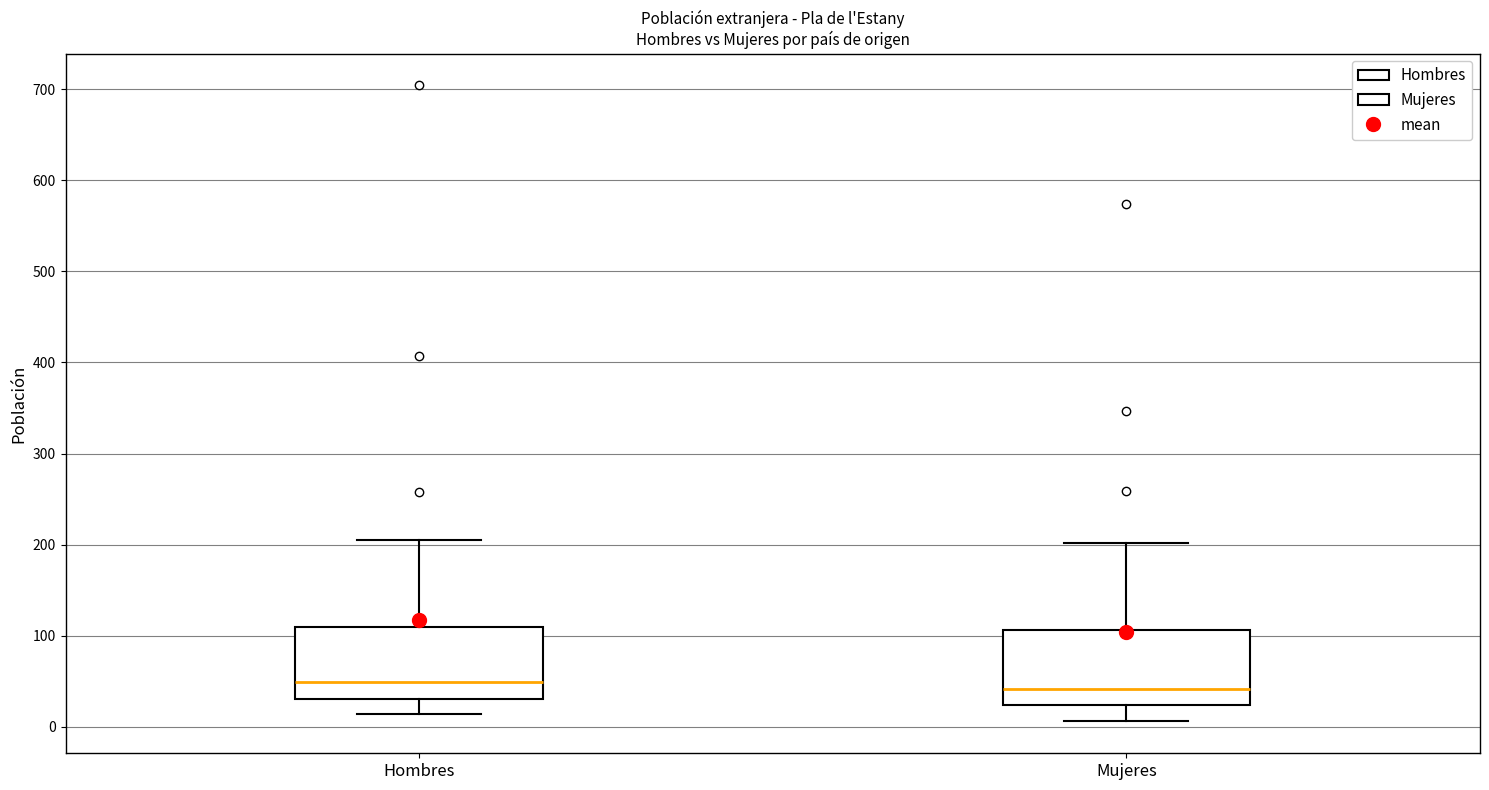

Reading left to right, transcribe this box plot: for each box, give where its median line is, the range the box spans, and where its two whiskers end, as read against the y-axis. The values are not printed on the chart, so give them approximately, as read against the axis.

Hombres: median 50, box 30 to 110, whiskers 10 to 210
Mujeres: median 40, box 20 to 110, whiskers 10 to 200